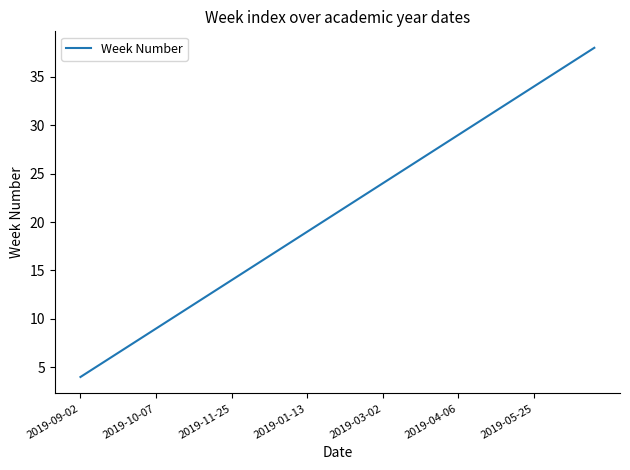

What is the minimum value shown in the chart?

4